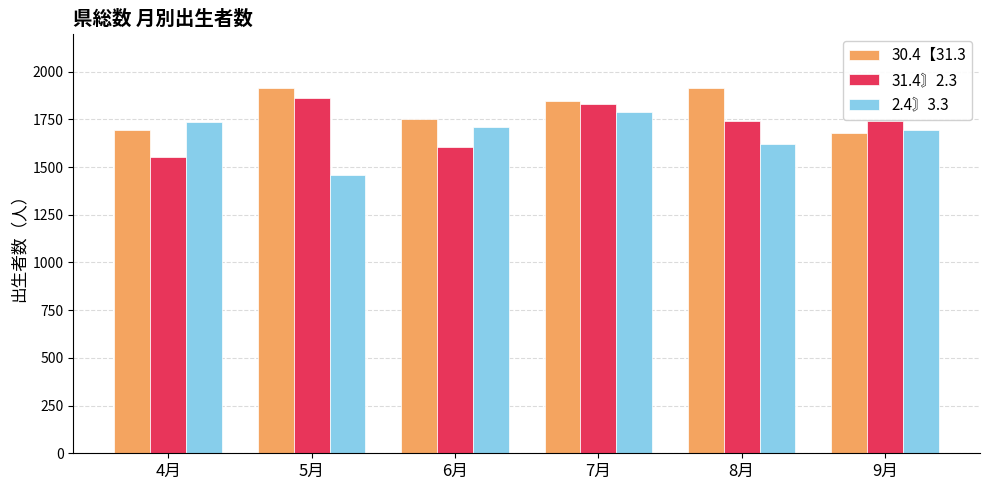

What is the difference between the second highest and second lowest values in the 30.4【31.3 series?

218